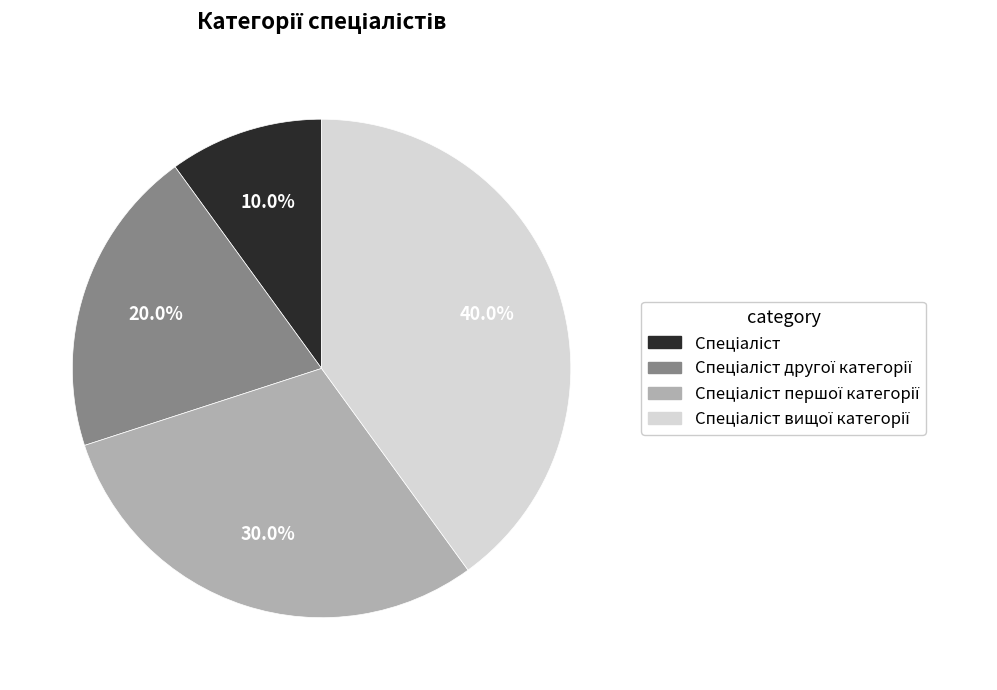

Is there any slice that represents more than half of the pie?

No